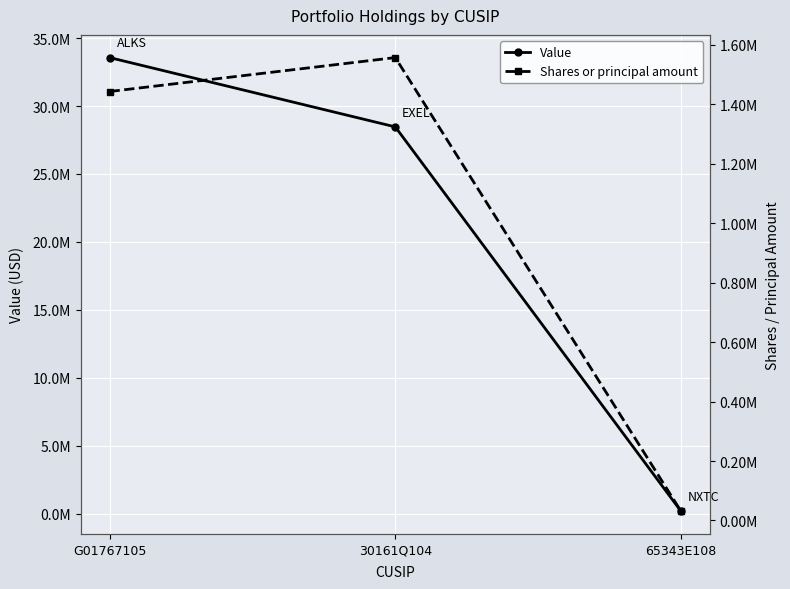

What is the sum of the Shares or principal amount values at G01767105 and 30161Q104?

3000084